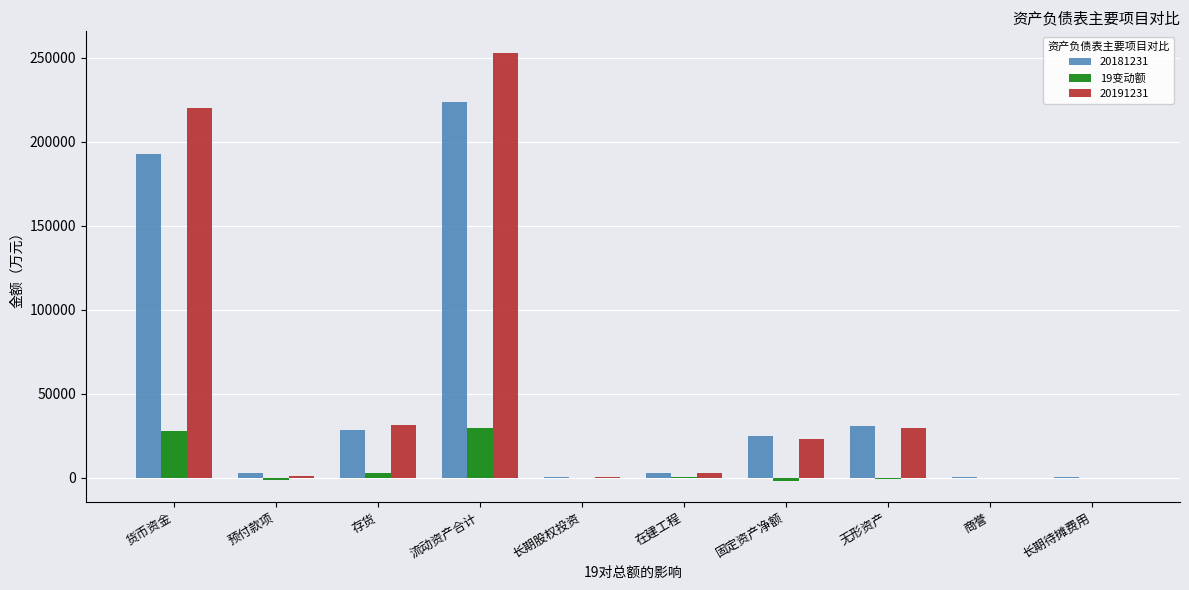

What is the sum of the 19变动额 values at 货币资金 and 流动资产合计?

56962.9